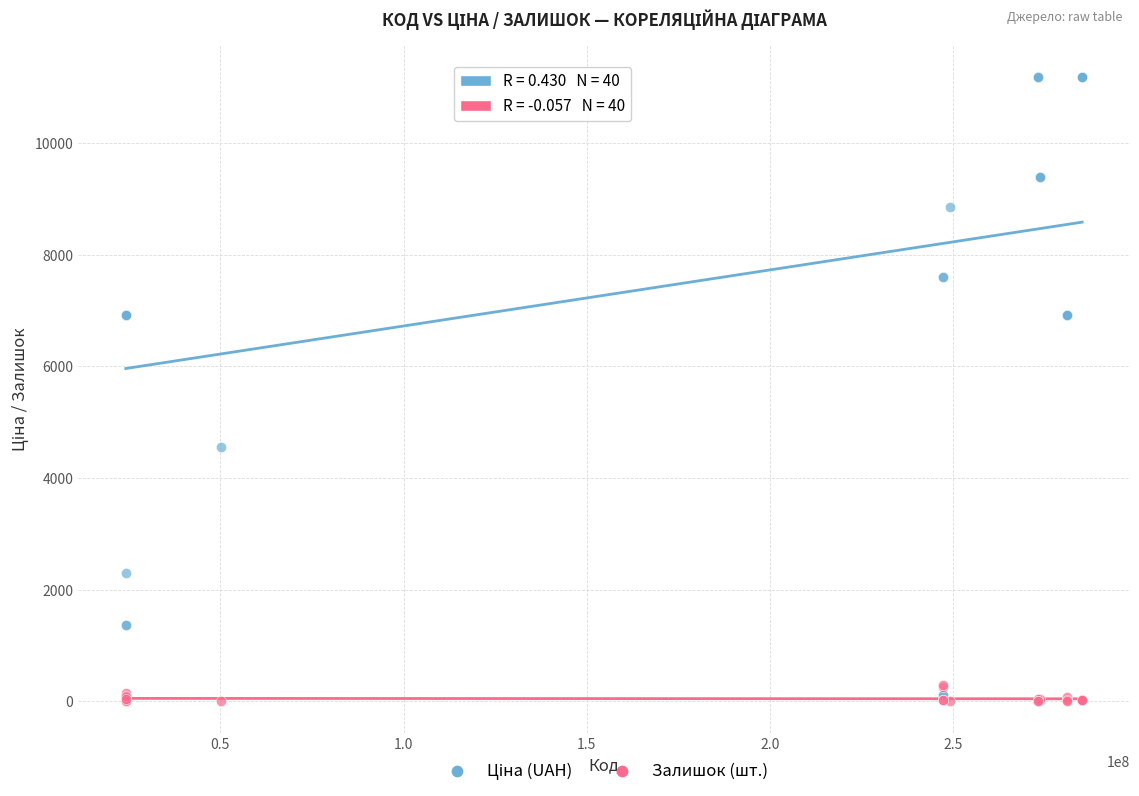

Across all series, what Y value is closest to 5594?

4561.9